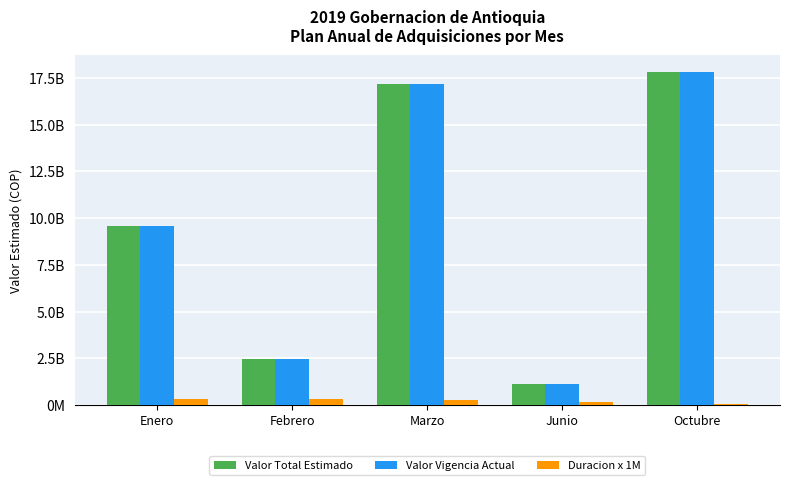

Where does the Duracion x 1M series first go above 270000000?

Enero